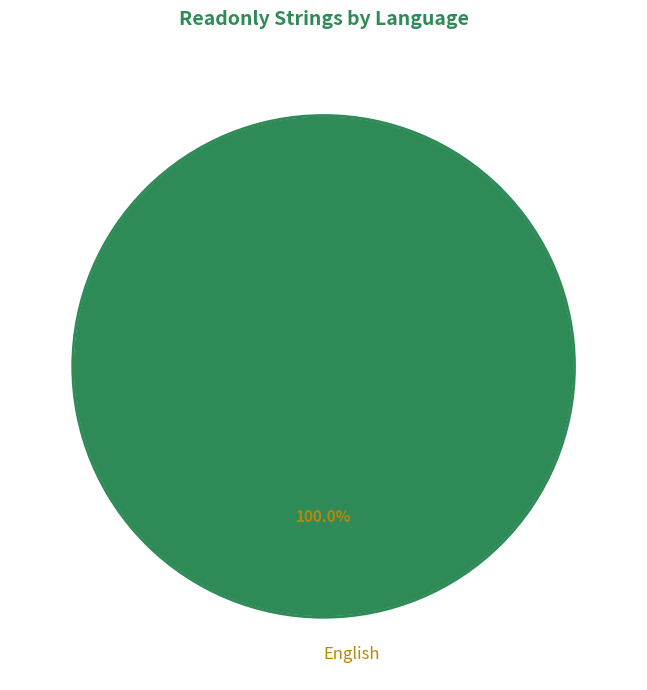

What is the majority slice?

English